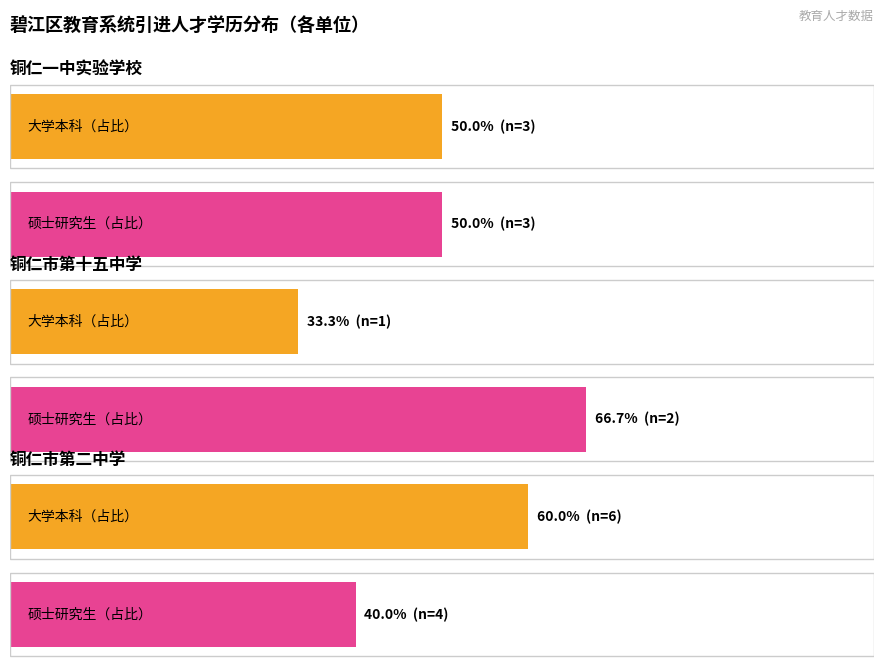

Is the value of 铜仁市第二中学 at 大学本科 greater than the value of 铜仁市第十五中学 at 大学本科?

Yes